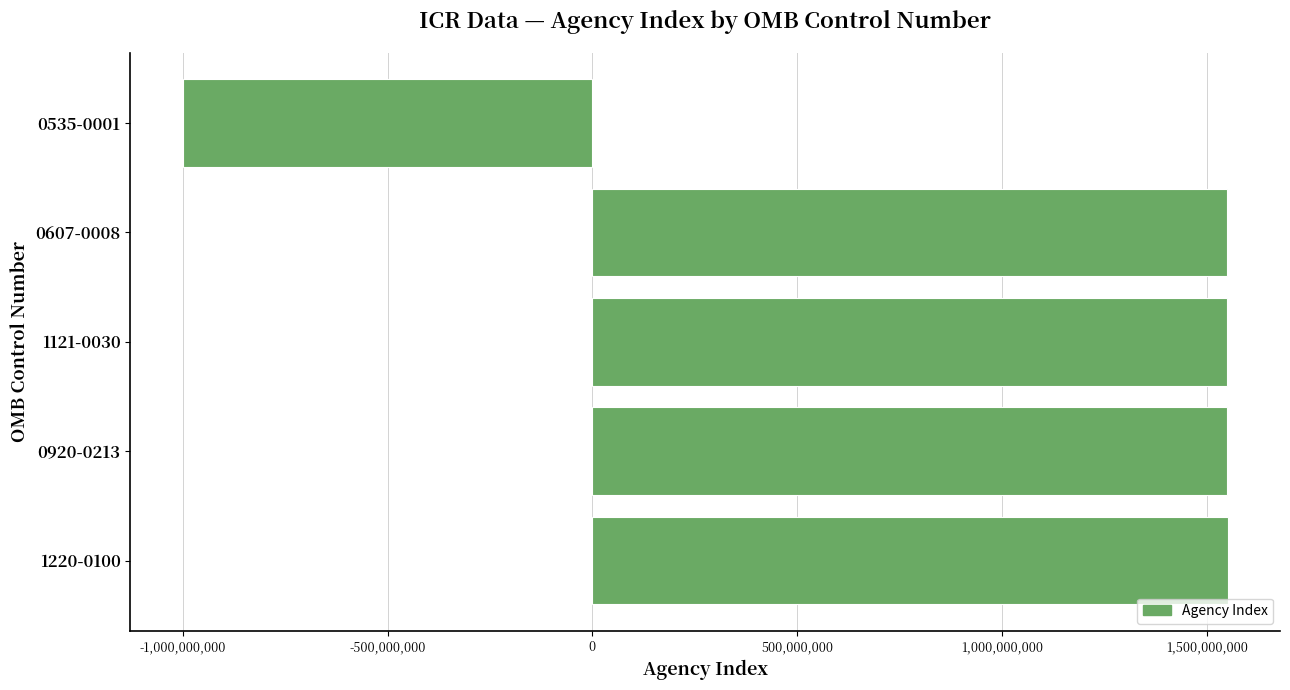

What is the label of the 3rd bar from the top?

1121-0030